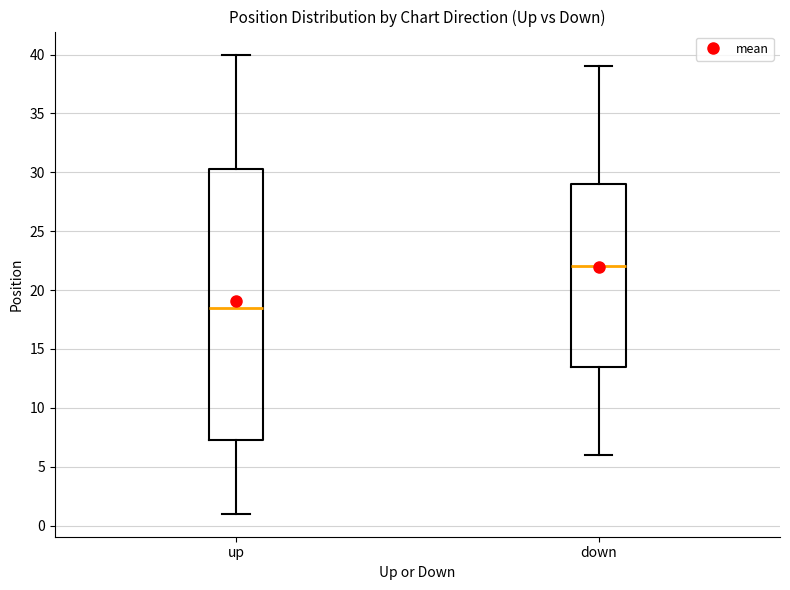

Which box's median line is the lowest?

up